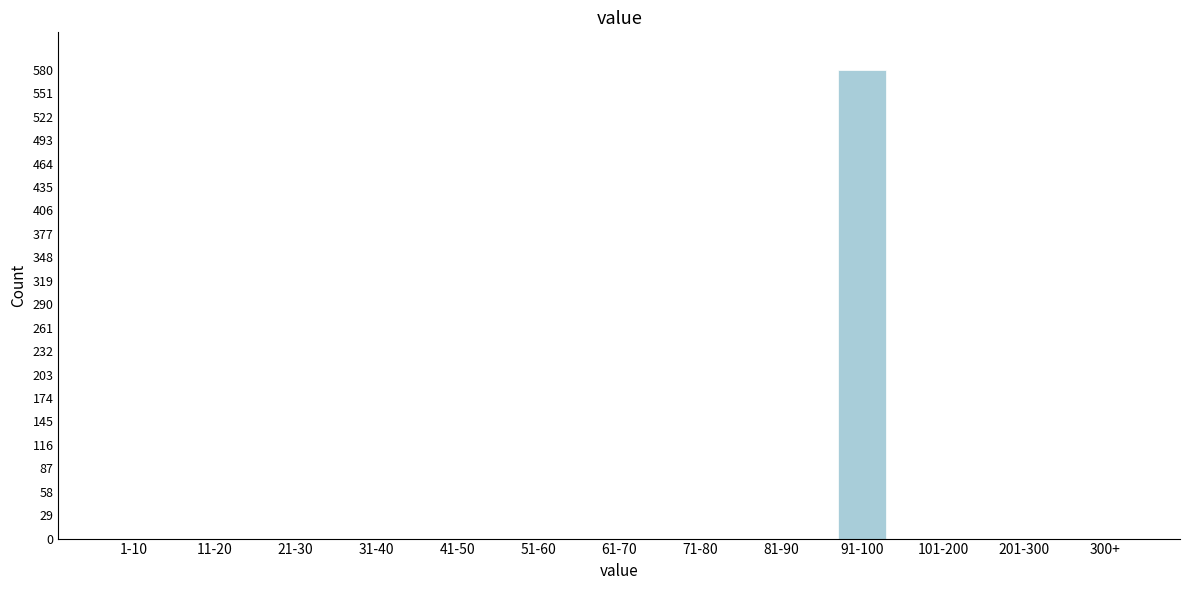

Reading left to right, what are all the values shown in this chart?

1-10=0	11-20=0	21-30=0	31-40=0	41-50=0	51-60=0	61-70=0	71-80=0	81-90=0	91-100=580	101-200=0	201-300=0	300+=0